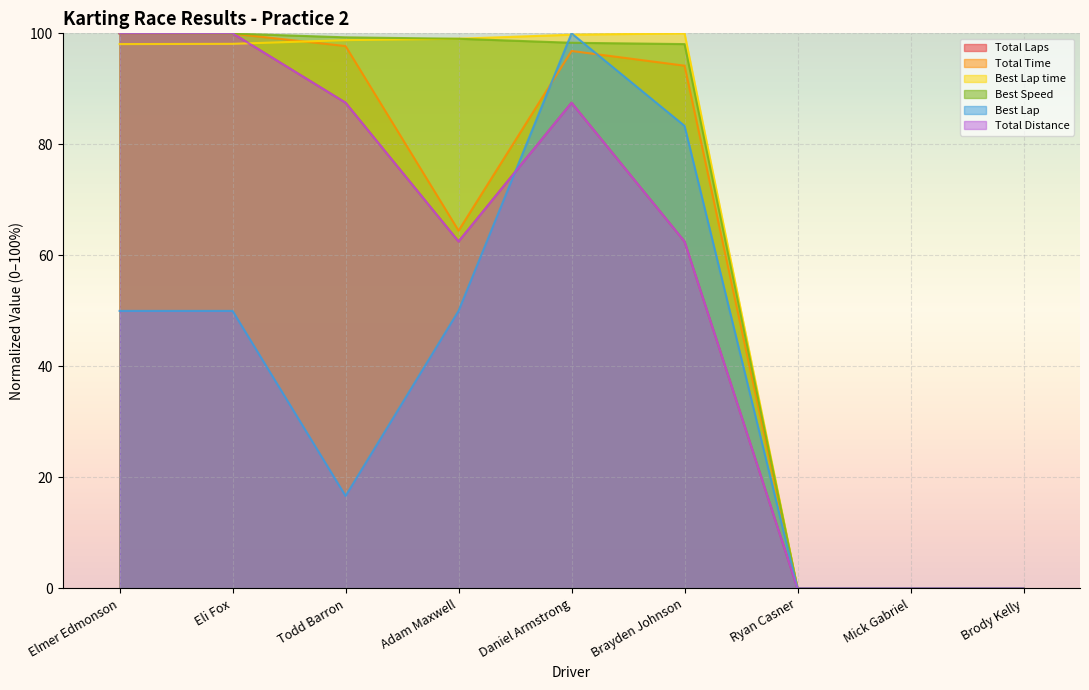

After their last crossing, which series has the higher values: Total Distance or Best Lap time?

Best Lap time